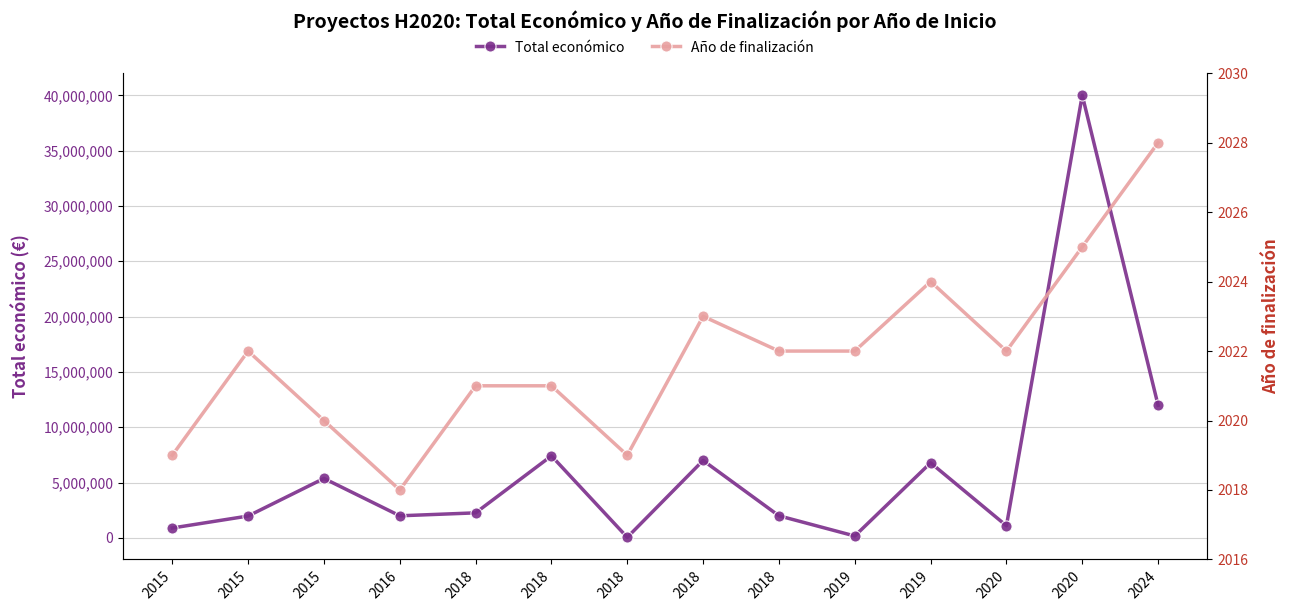

What is the spread (max minus min) of values at 2018?

2262122